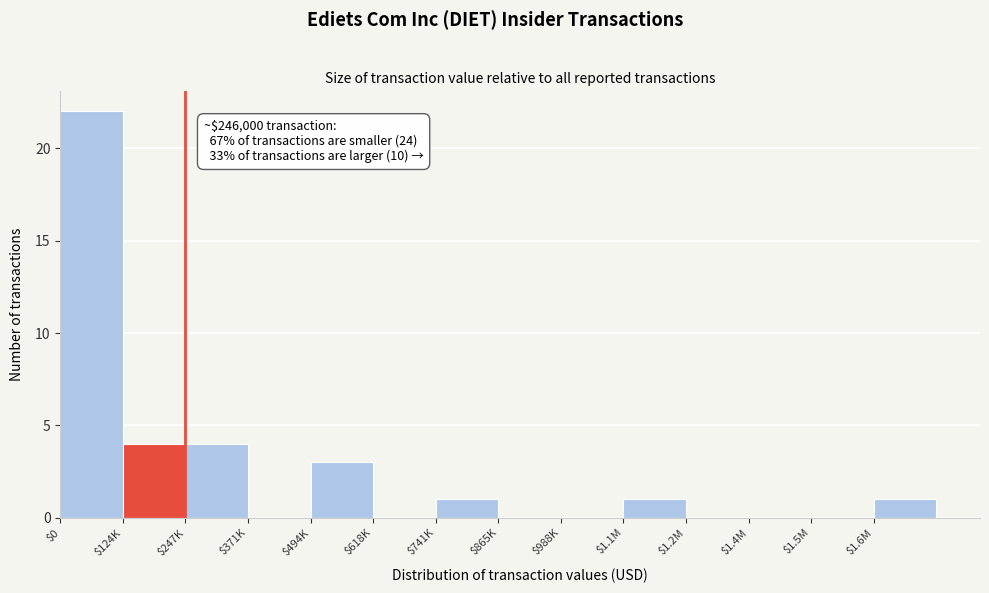

What is the sum of all values?

36